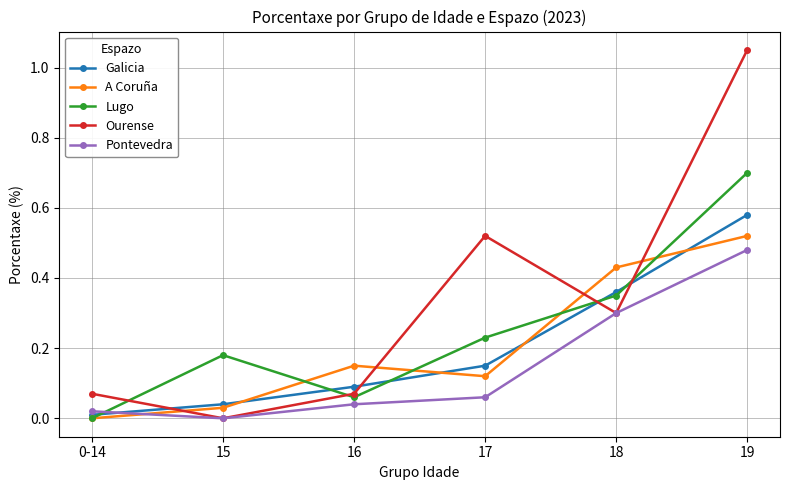

How many intersections are there between Ourense and Galicia?

4